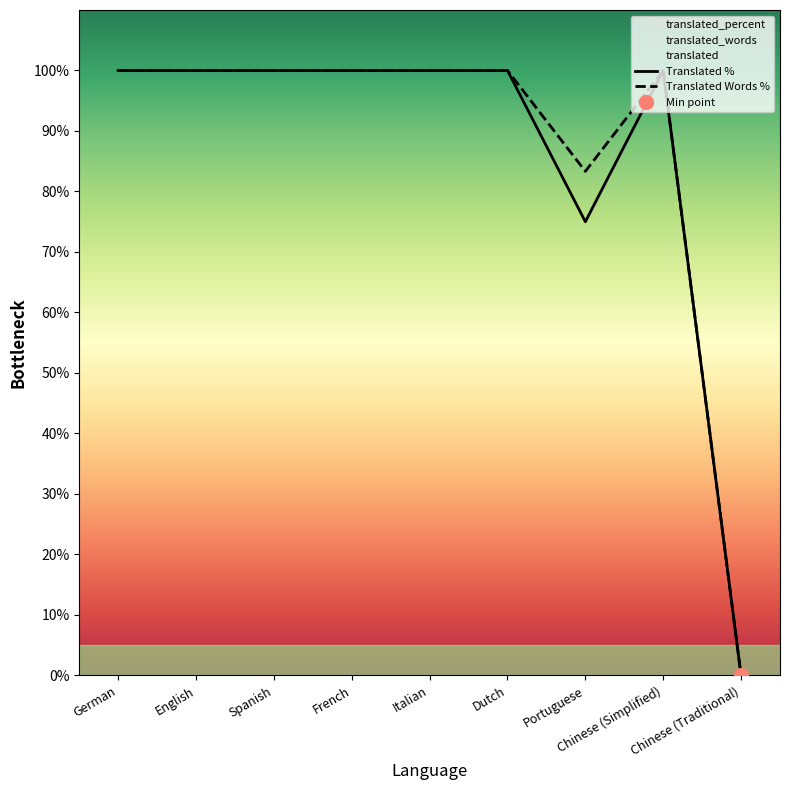

Which series has the widest spread of values?

translated